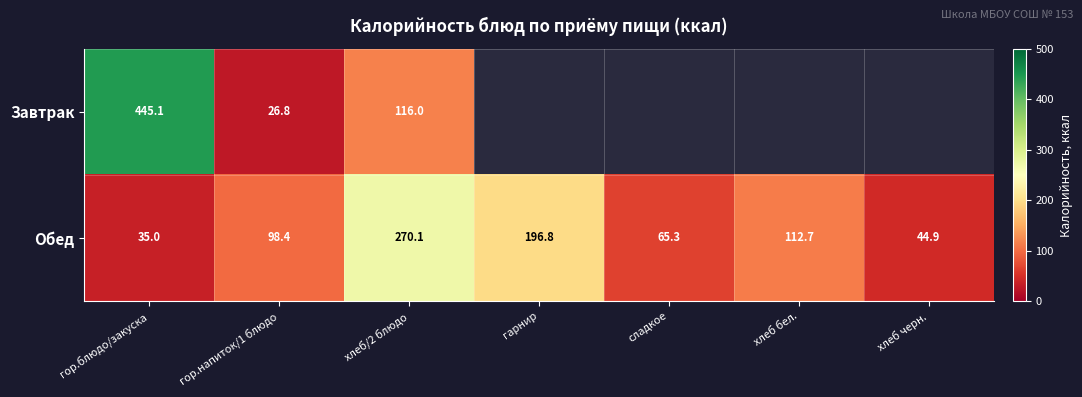

What is the total value across all series at хлеб/2 блюдо?

386.1